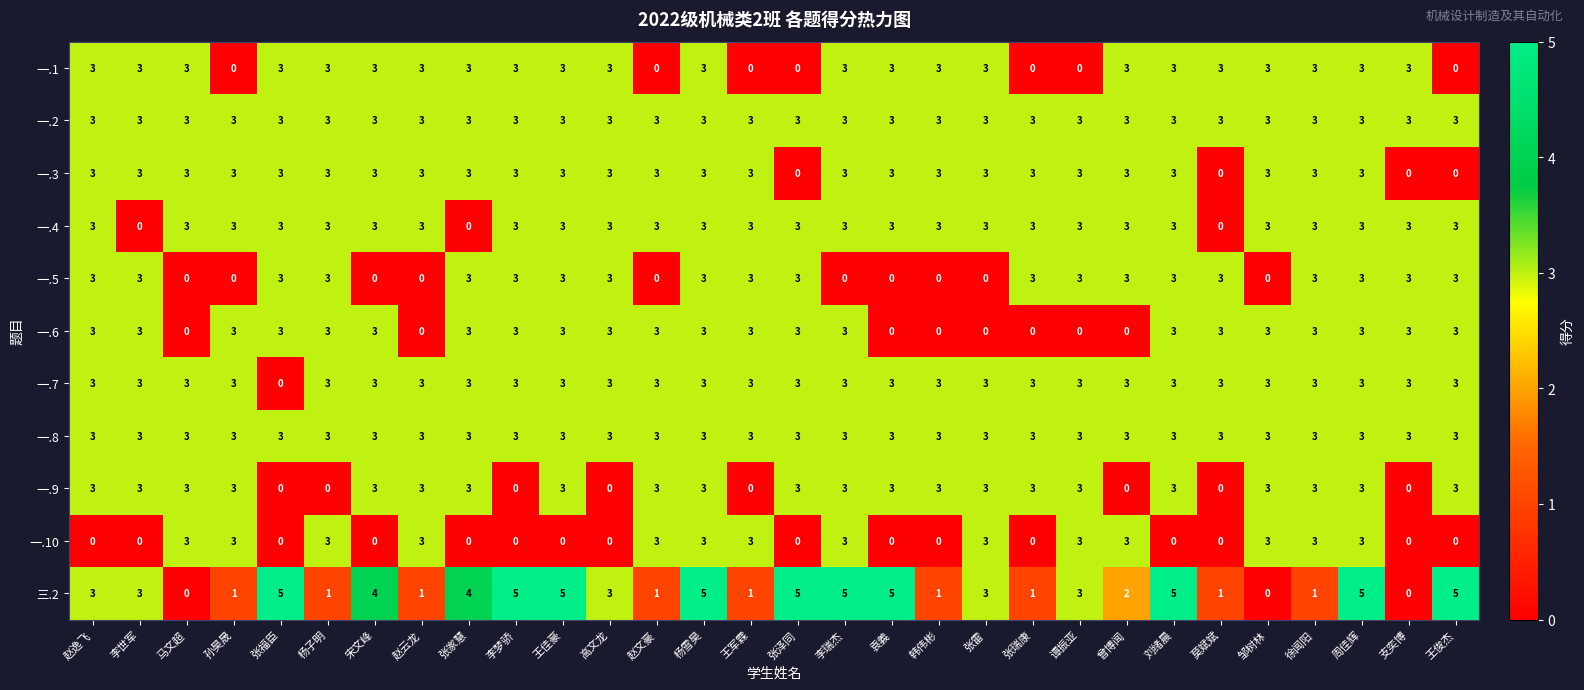

Is the value of 一.7 at 高文龙 greater than the value of 三.2 at 孙昊晟?

Yes